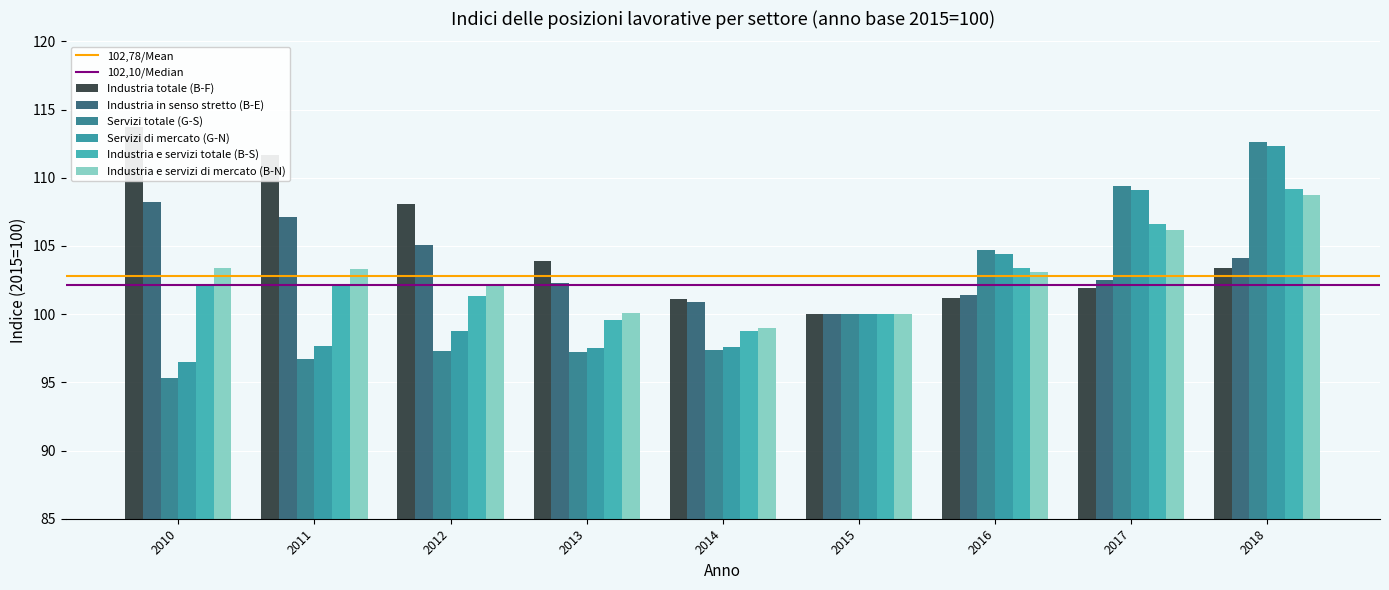

Reading left to right, extract all data points from this chart.

Industria totale (B-F): 2010=113.7	2011=111.7	2012=108.1	2013=103.9	2014=101.1	2015=100.0	2016=101.2	2017=101.9	2018=103.4
Industria in senso stretto (B-E): 2010=108.2	2011=107.1	2012=105.1	2013=102.3	2014=100.9	2015=100.0	2016=101.4	2017=102.5	2018=104.1
Servizi totale (G-S): 2010=95.3	2011=96.7	2012=97.3	2013=97.2	2014=97.4	2015=100.0	2016=104.7	2017=109.4	2018=112.6
Servizi di mercato (G-N): 2010=96.5	2011=97.7	2012=98.8	2013=97.5	2014=97.6	2015=100.0	2016=104.4	2017=109.1	2018=112.3
Industria e servizi totale (B-S): 2010=102.1	2011=102.2	2012=101.3	2013=99.6	2014=98.8	2015=100.0	2016=103.4	2017=106.6	2018=109.2
Industria e servizi di mercato (B-N): 2010=103.4	2011=103.3	2012=102.1	2013=100.1	2014=99.0	2015=100.0	2016=103.1	2017=106.2	2018=108.7